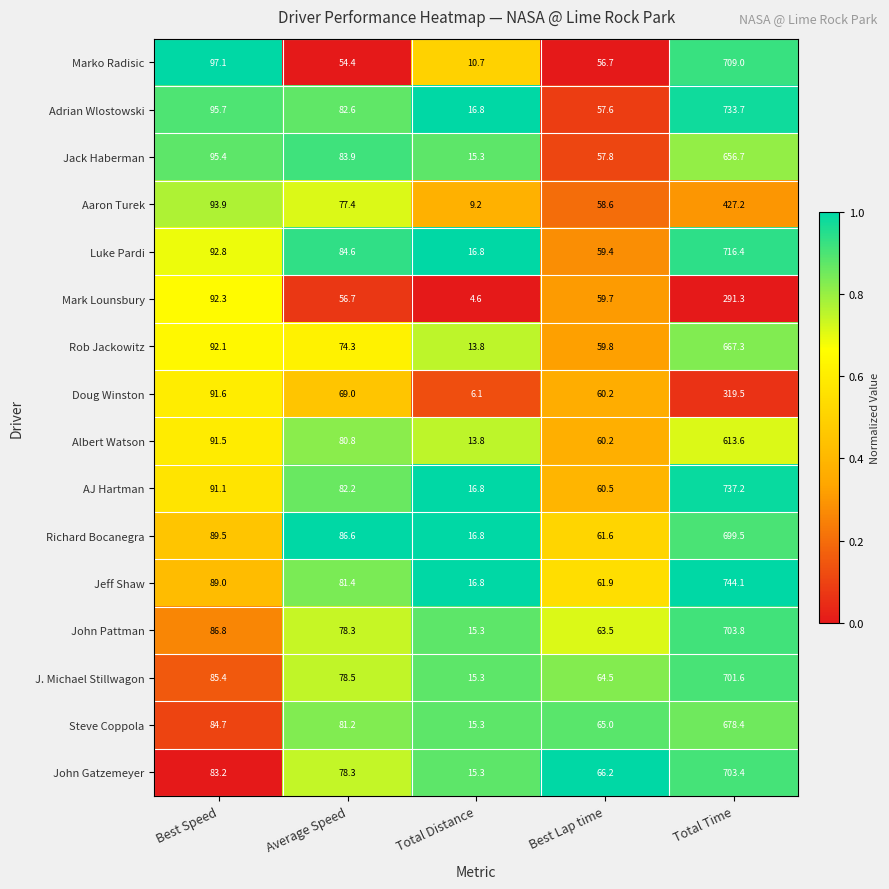

Rank the series by their maximum value, from lowest to highest.

Mark Lounsbury, Doug Winston, Aaron Turek, Albert Watson, Jack Haberman, Rob Jackowitz, Steve Coppola, Richard Bocanegra, J. Michael Stillwagon, John Gatzemeyer, John Pattman, Marko Radisic, Luke Pardi, Adrian Wlostowski, AJ Hartman, Jeff Shaw